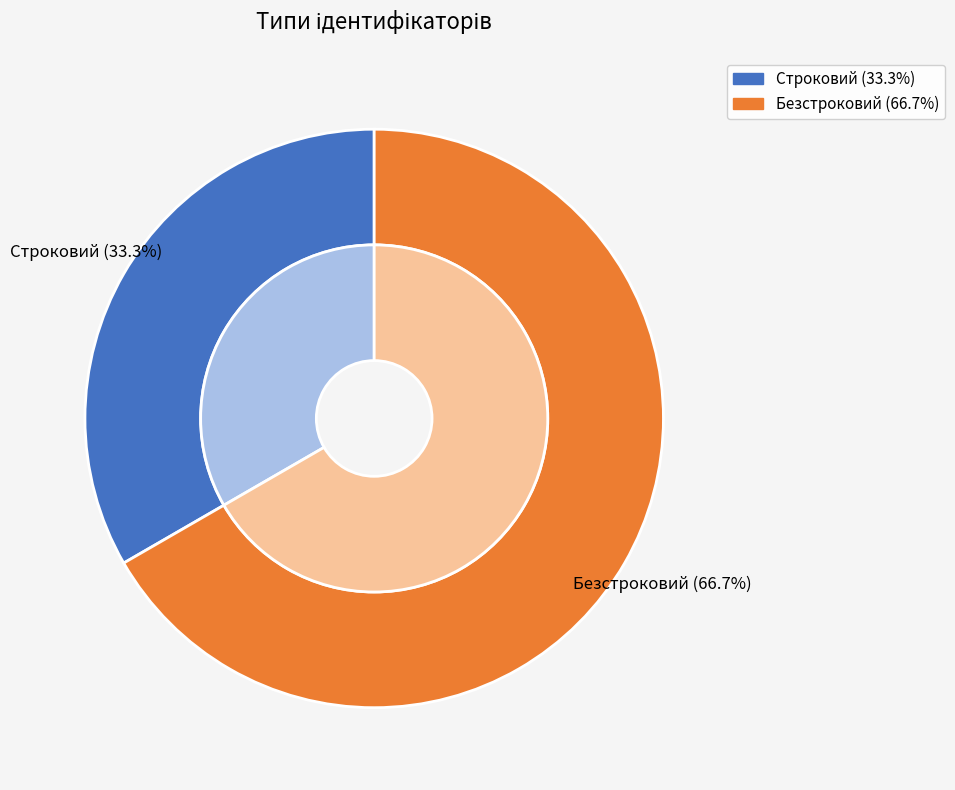

To the nearest percent, what is the difference between the largest and smallest slice percentages?

33%